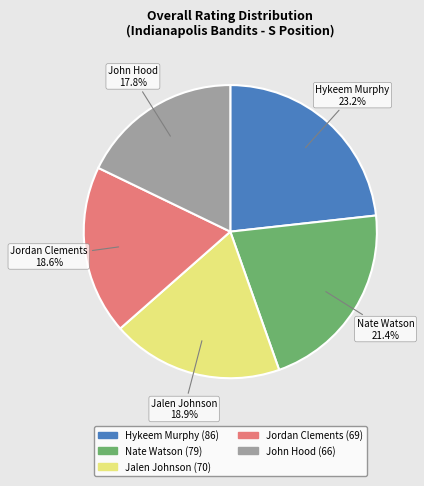

Is there a majority slice in this chart?

No